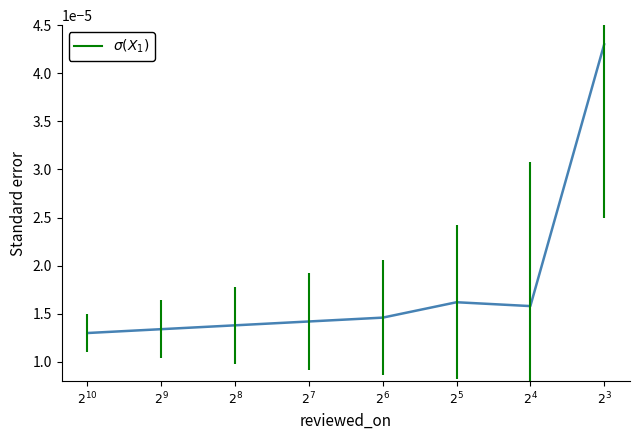

Count the values in the range 0 to 1.

8